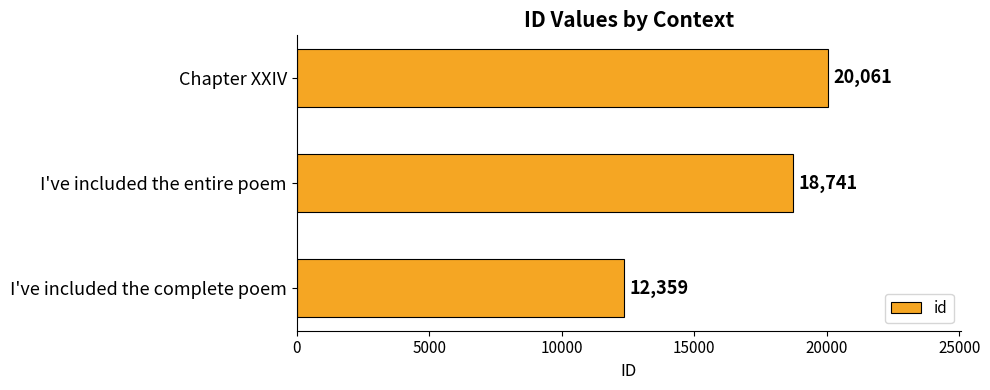

How many data points does each series have?

3